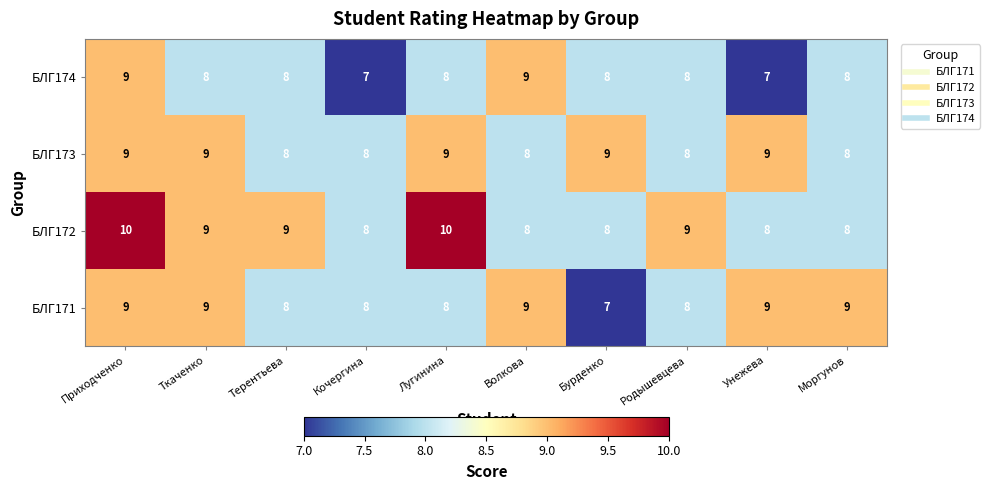

Is it true that БЛГ171 equals 5 at Волкова?

False